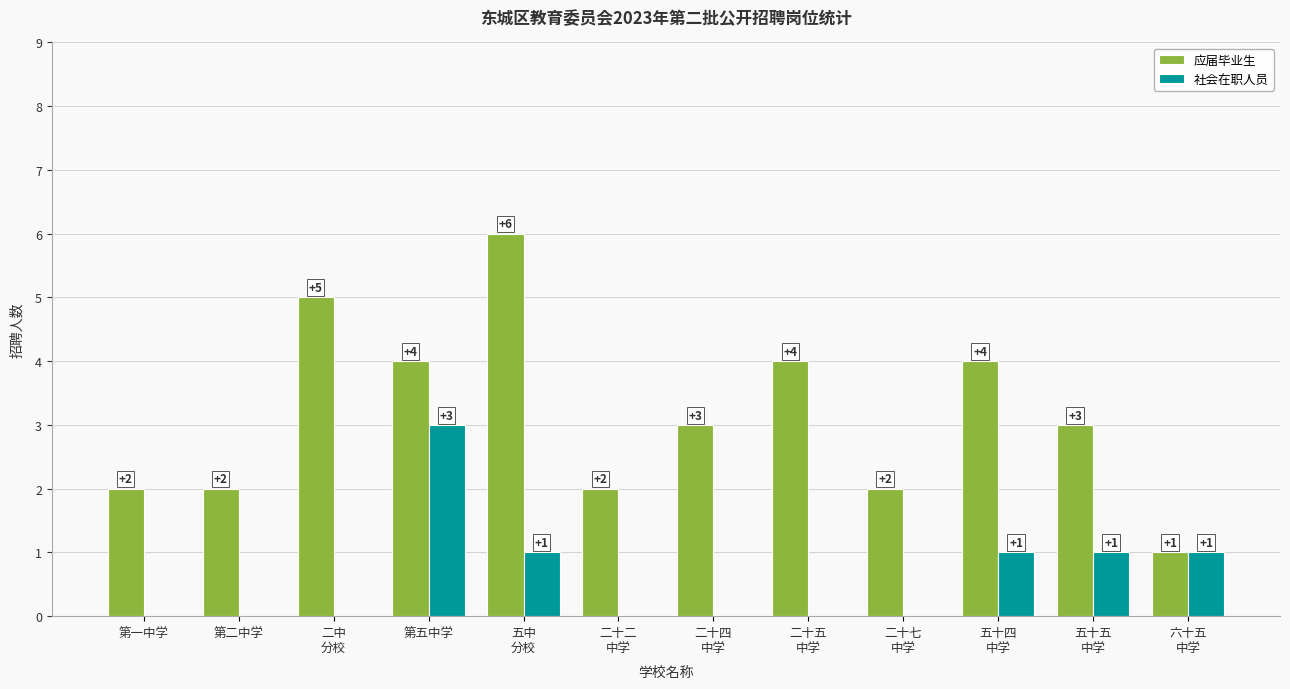

How many values in the 社会在职人员 series exceed 0?

5